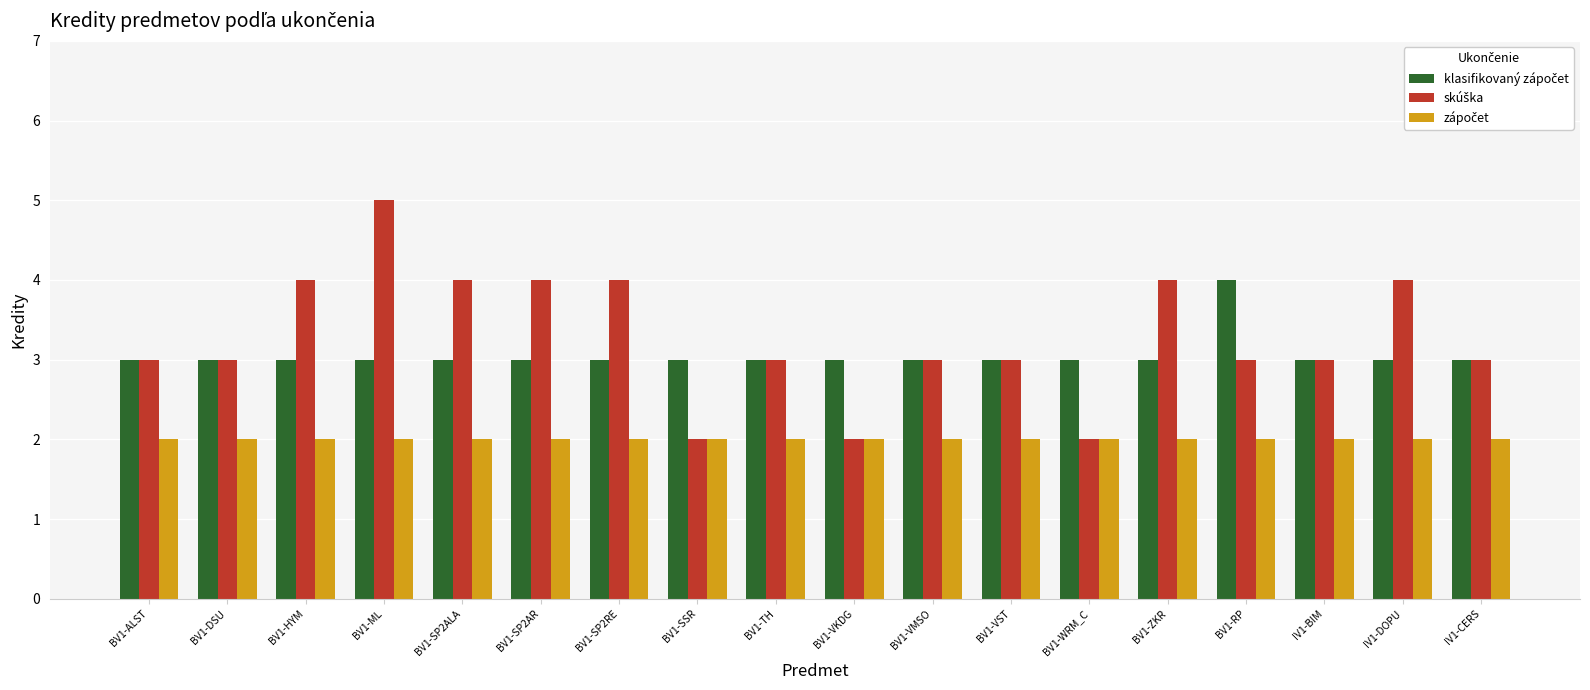

At which category is the sum across all series the highest?

BV1-ML